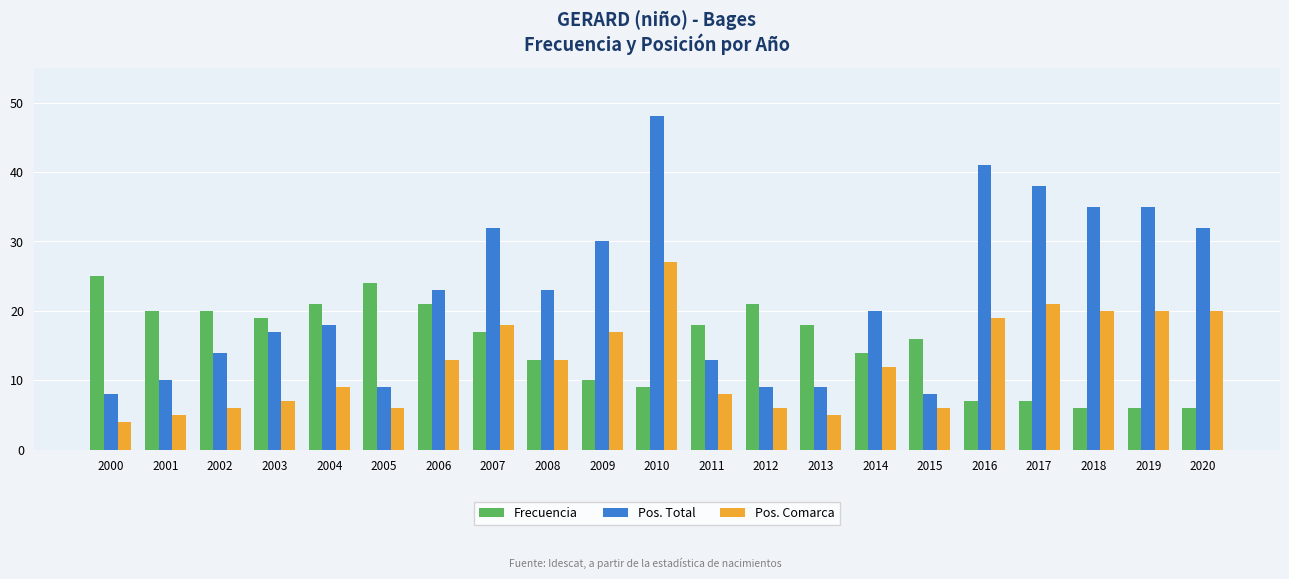

Which series has the widest spread of values?

Pos. Total